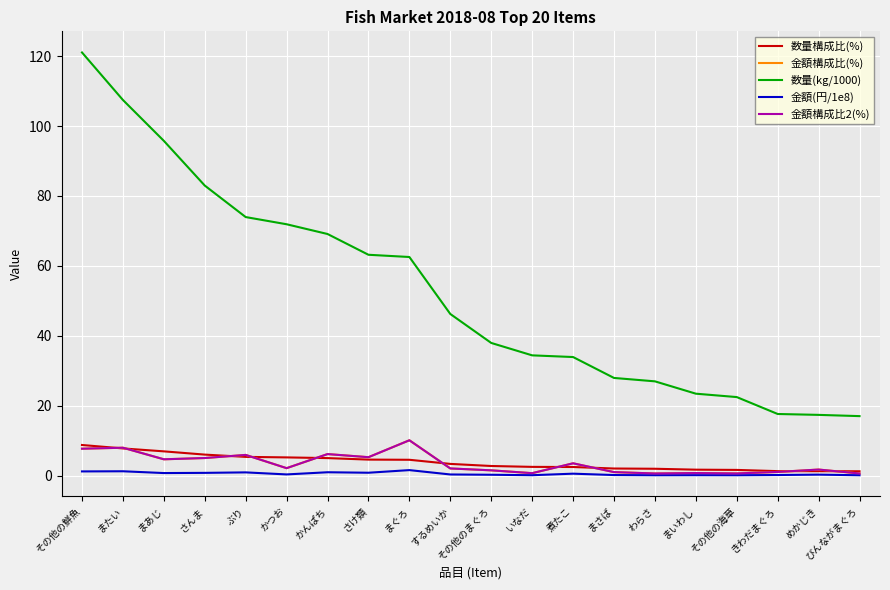

How many data points in 数量(kg/1000) are above 46?

10